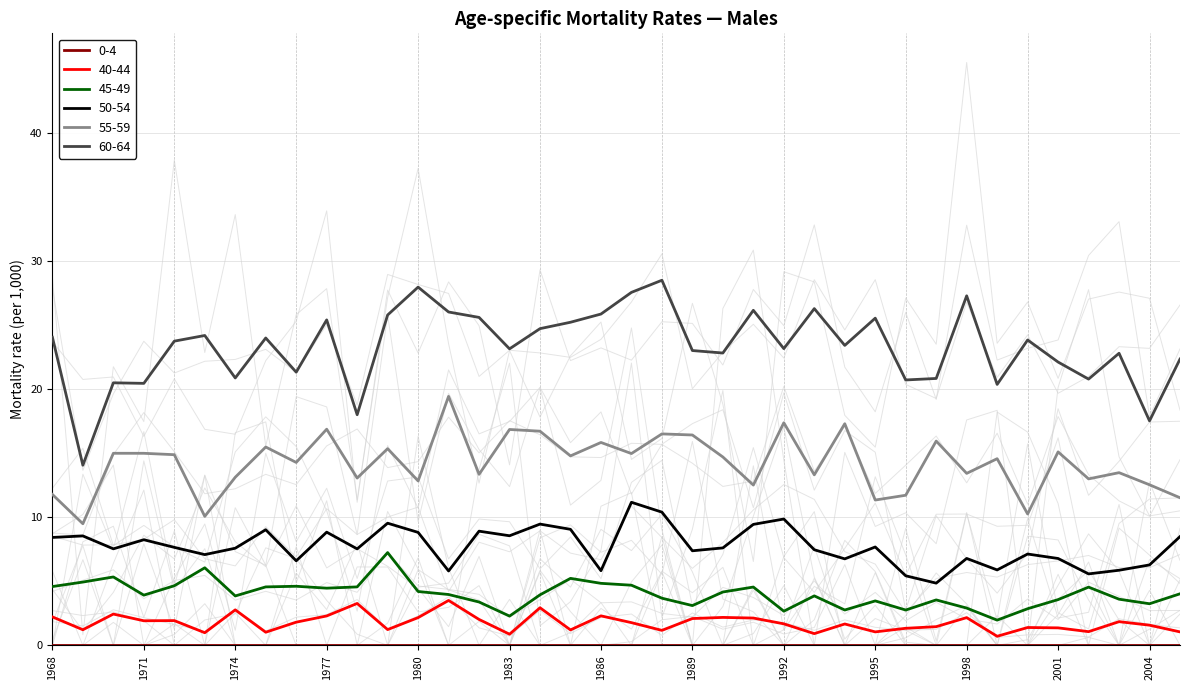

The value of 60-64 at 1971 is 11.6. True or false?

False